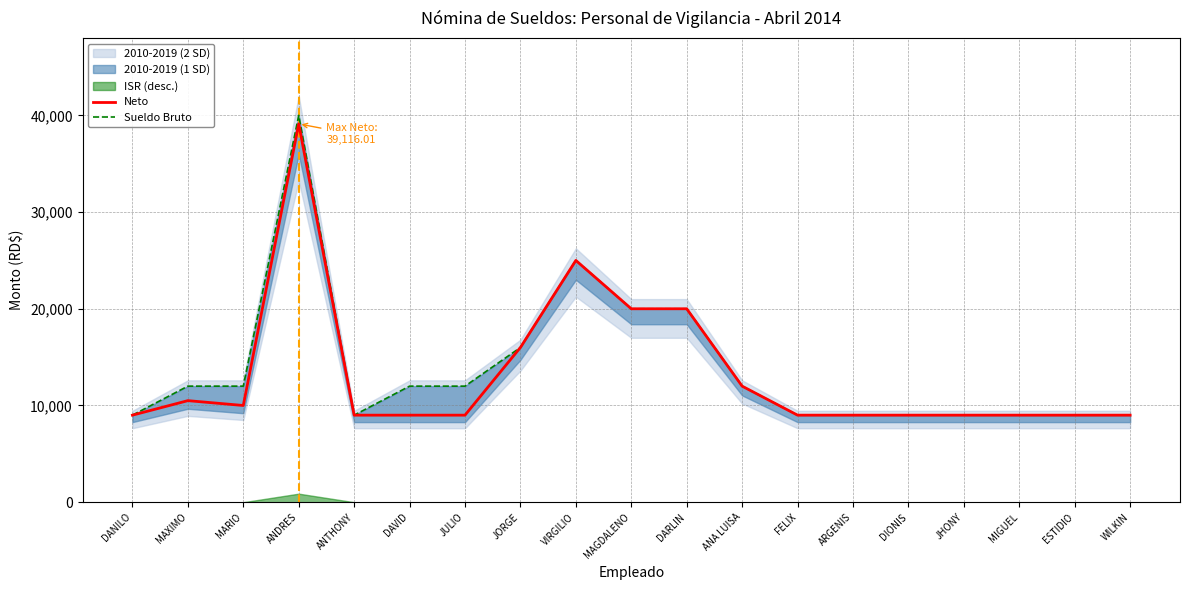

What is the label of the 18th point from the right?

MAXIMO